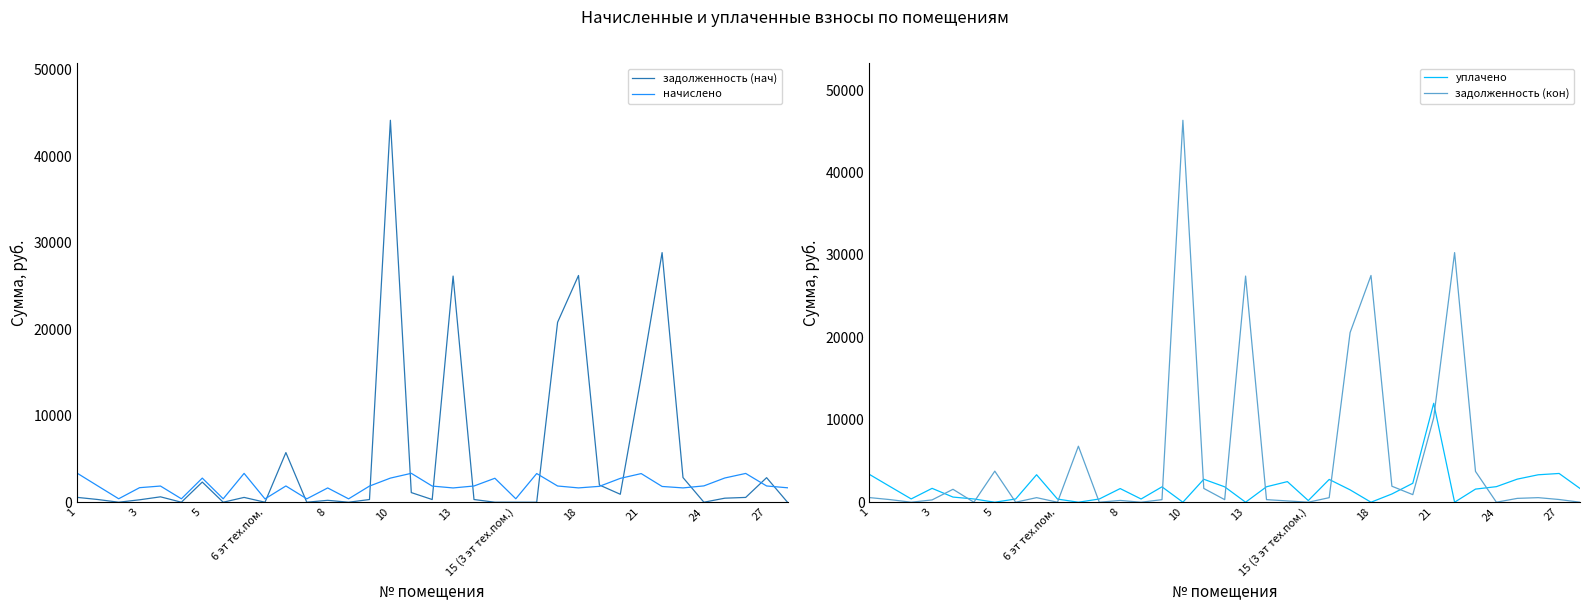

What is the highest value of the задолженность (нач) series?

44163.2